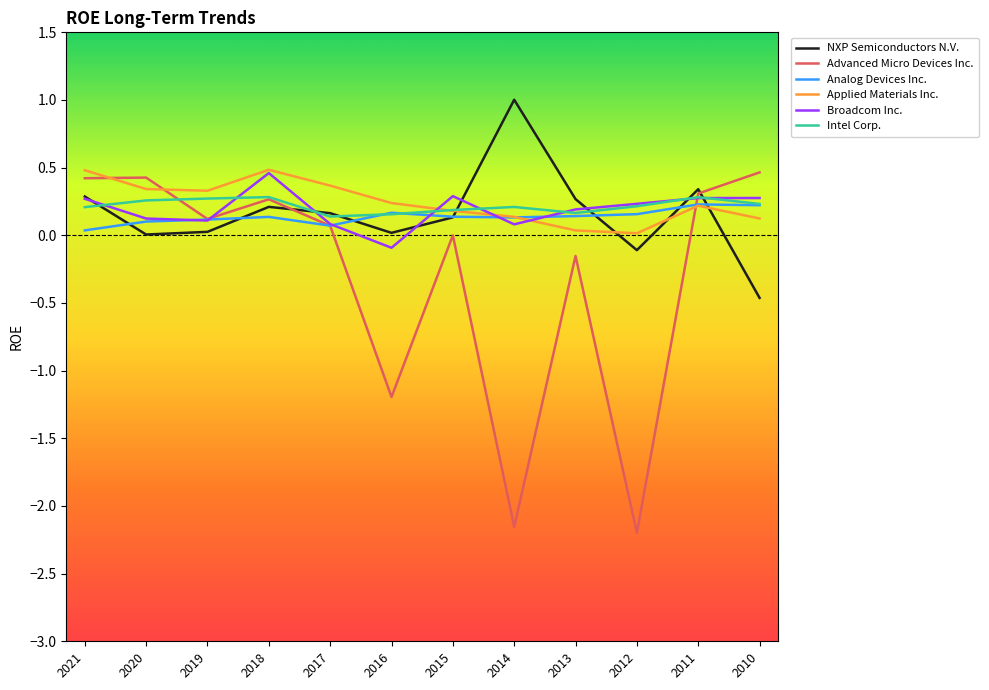

What is the total value across all series at 2013?

0.6